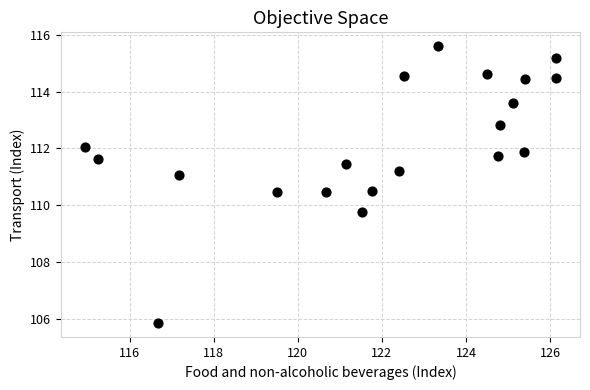

What is the range of Y values (max minus min)?

9.7